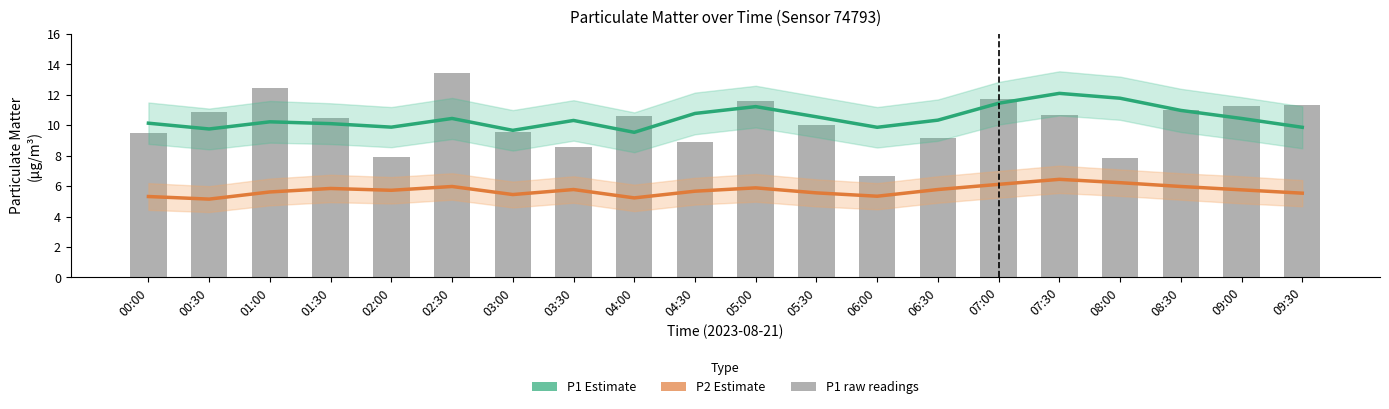

Where is P1 raw nearest to the value 10?

05:30